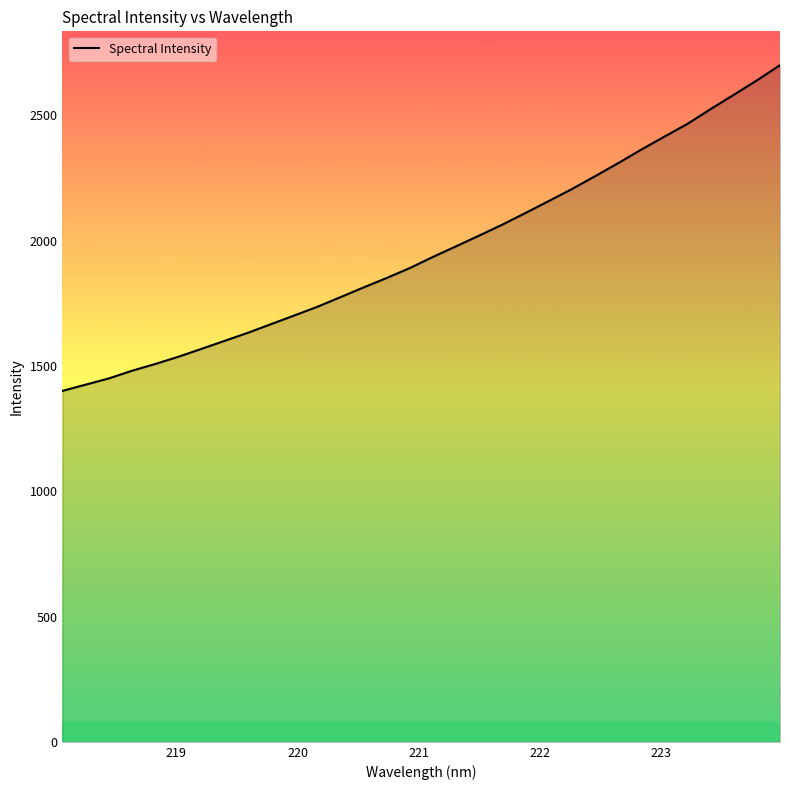

What is the difference between the maximum and minimum values?

1299.8